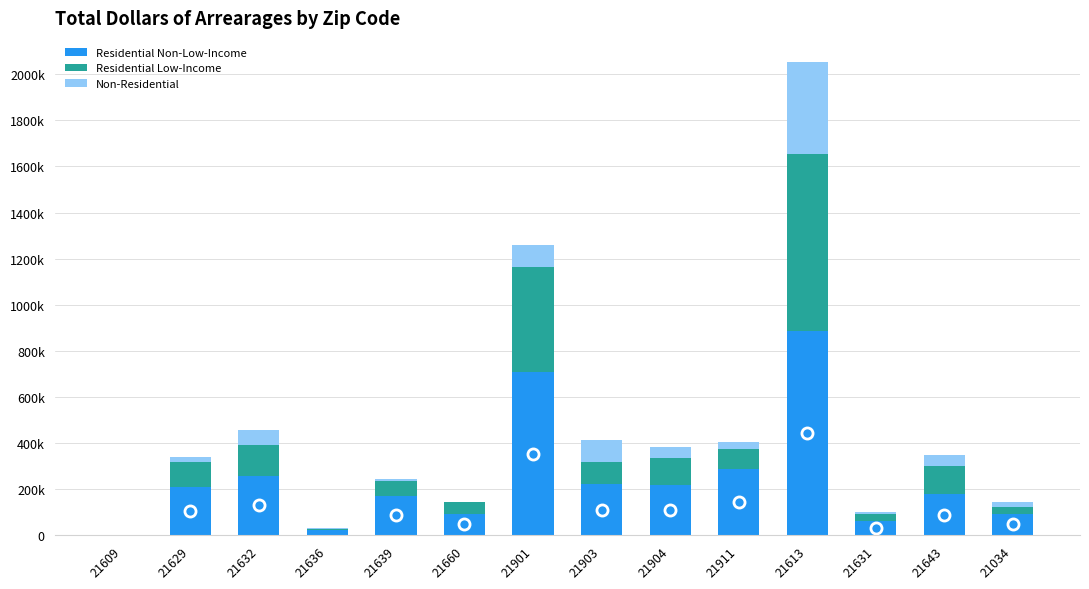

At which category is the sum across all series the highest?

21613